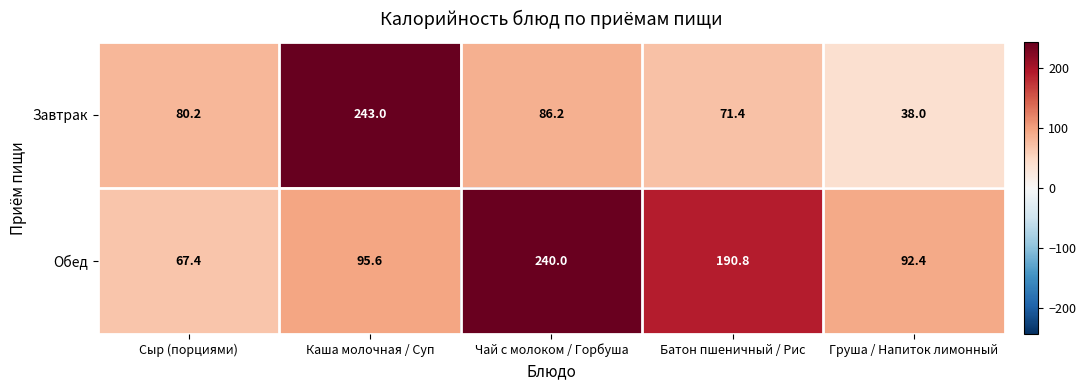

Reading left to right, list all the values displayed in this chart.

Завтрак: Сыр (порциями)=80.2	Каша молочная / Суп=243.0	Чай с молоком / Горбуша=86.2	Батон пшеничный / Рис=71.4	Груша / Напиток лимонный=38.0
Обед: Сыр (порциями)=67.4	Каша молочная / Суп=95.6	Чай с молоком / Горбуша=240.0	Батон пшеничный / Рис=190.8	Груша / Напиток лимонный=92.4